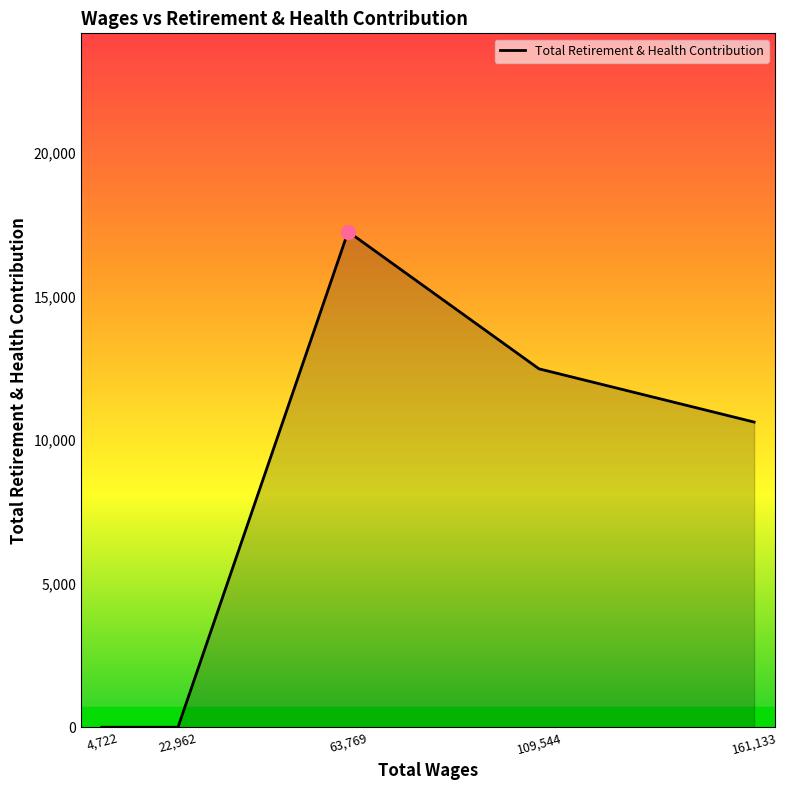

What is the difference between the second highest and minimum values?

12478